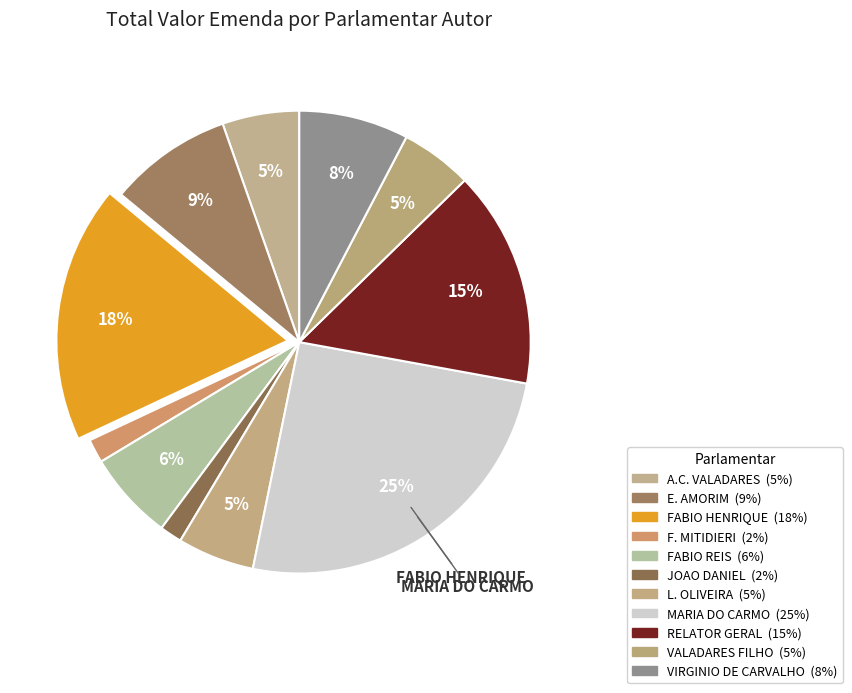

To the nearest percent, what is the difference between the largest and smallest slice percentages?

24%